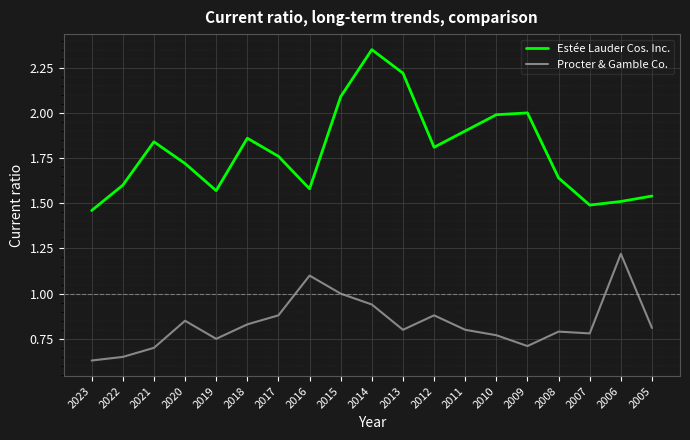

Count the Procter & Gamble Co. values in the range 0 to 1.

17